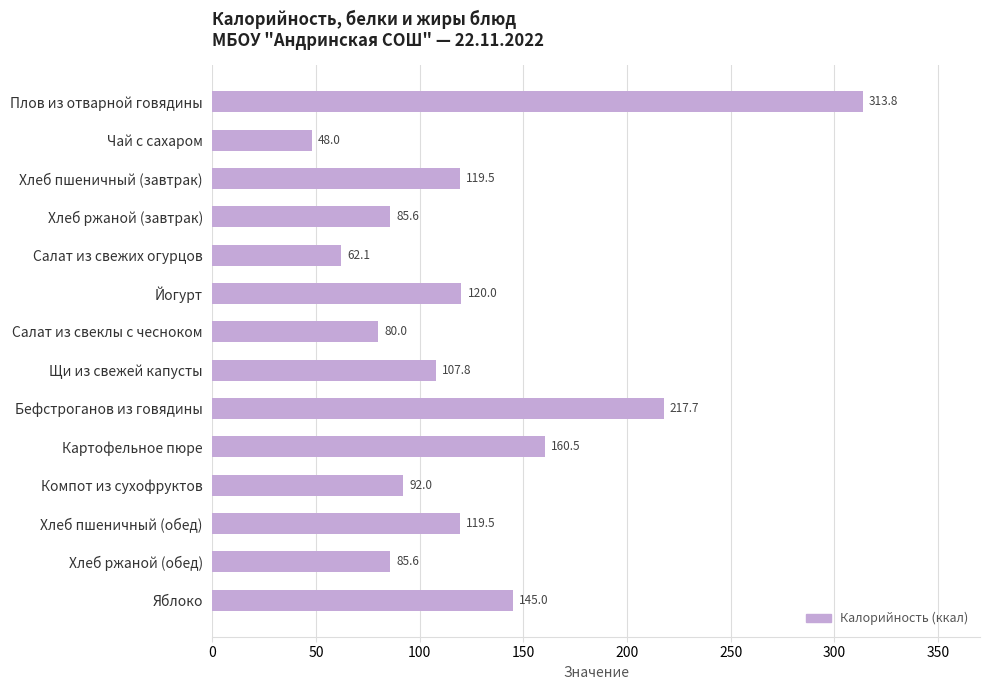

How many data points does each series have?

14